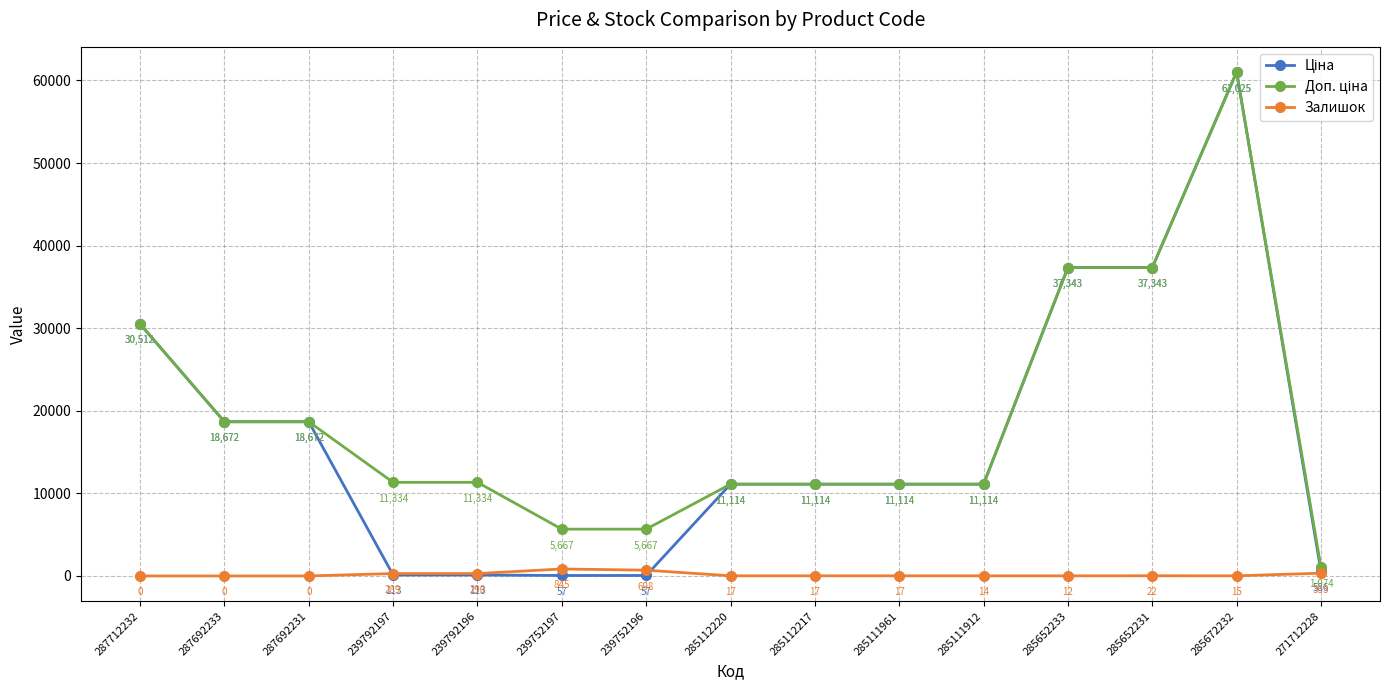

What position from the right is 285111961?

6